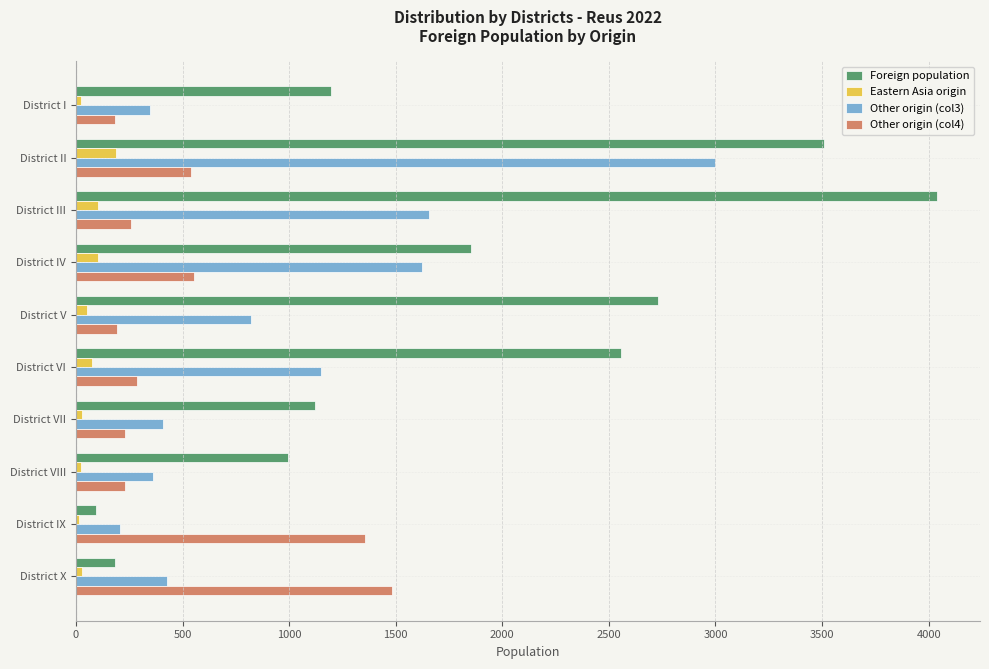

Which series has the widest spread of values?

Foreign population